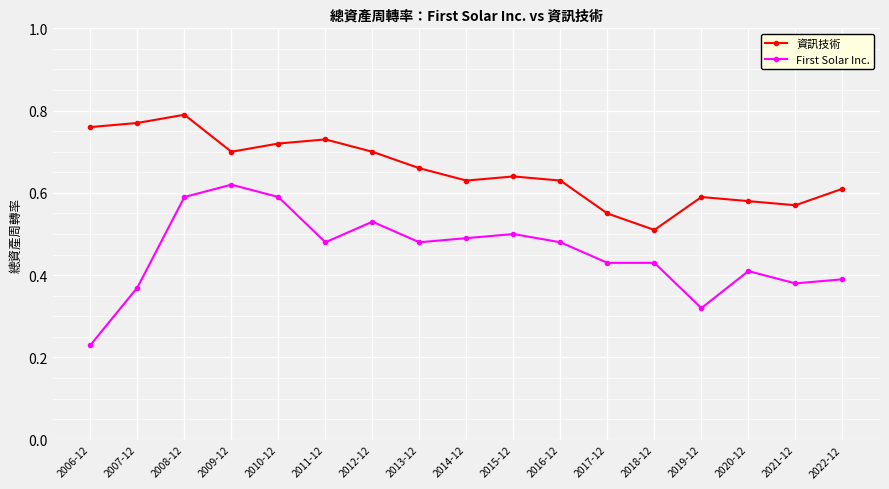

What is the sum of all 資訊技術 values?

11.1